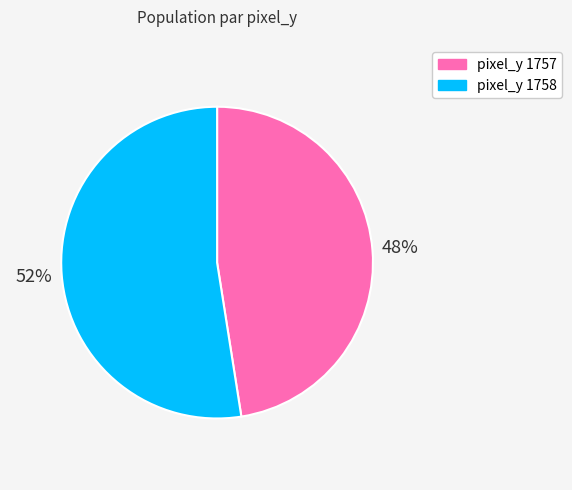

To the nearest percent, what percentage of the pie is pixel_y 1758?

52%